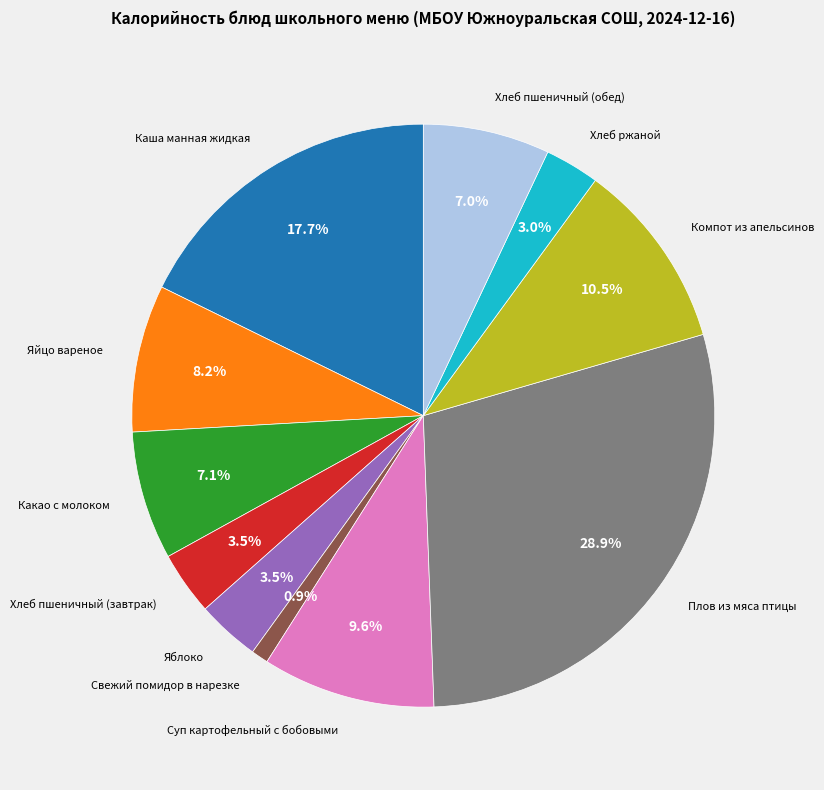

Count the number of slices in the pie.

11